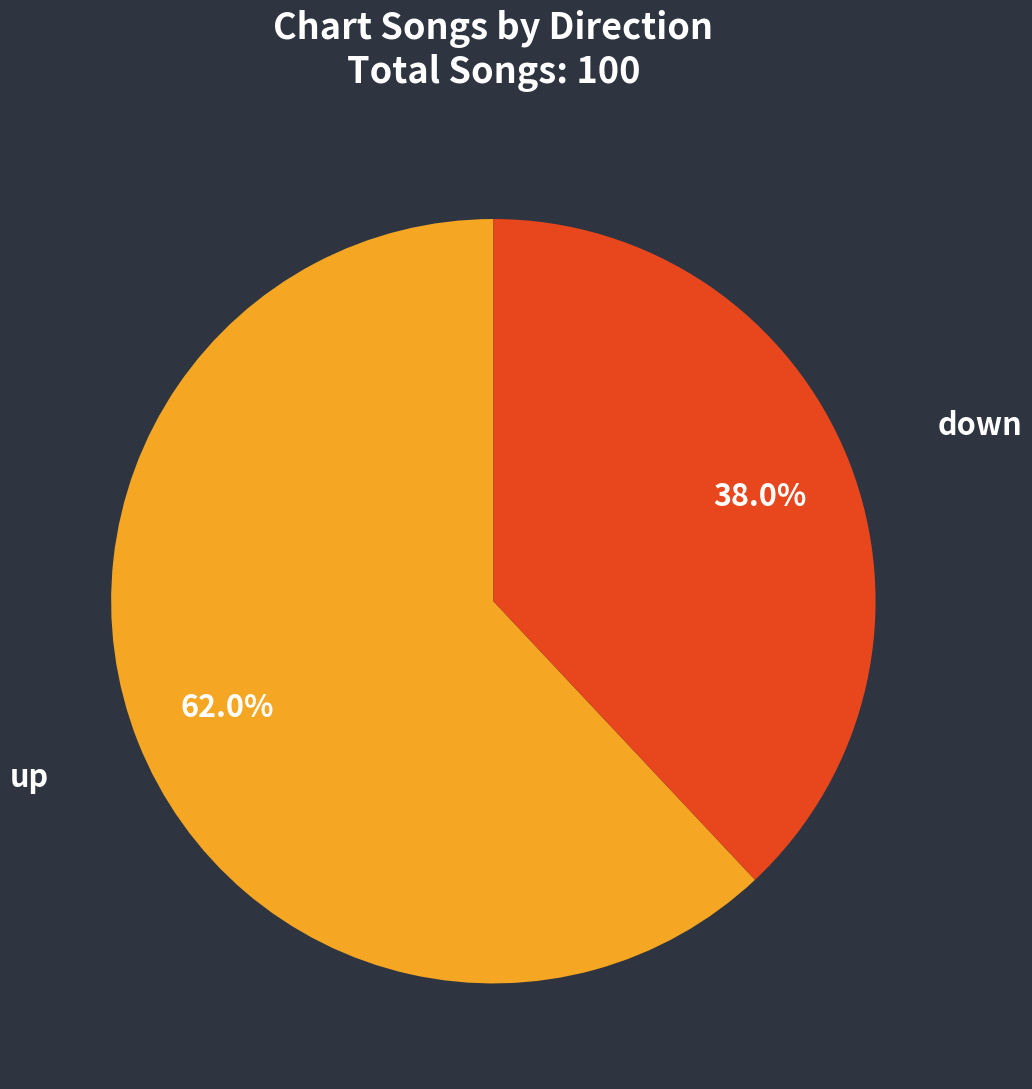

Is there a majority slice in this chart?

Yes